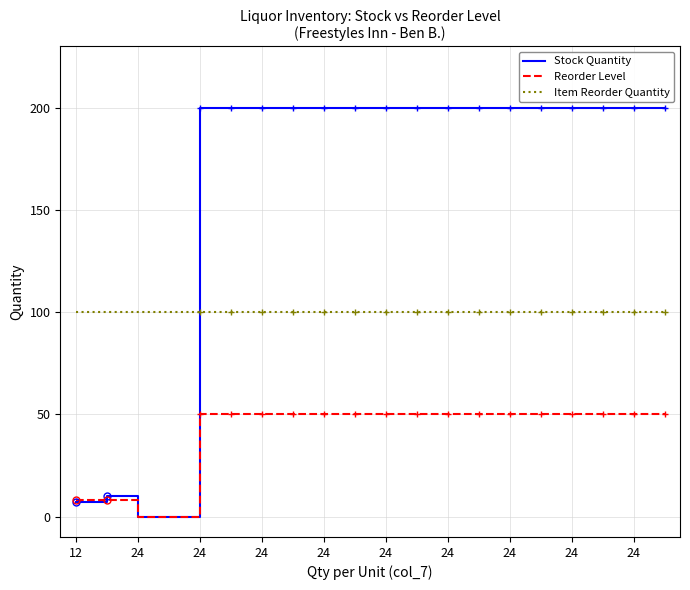

True or false: Stock Quantity and Item Reorder Quantity cross at least once.

True